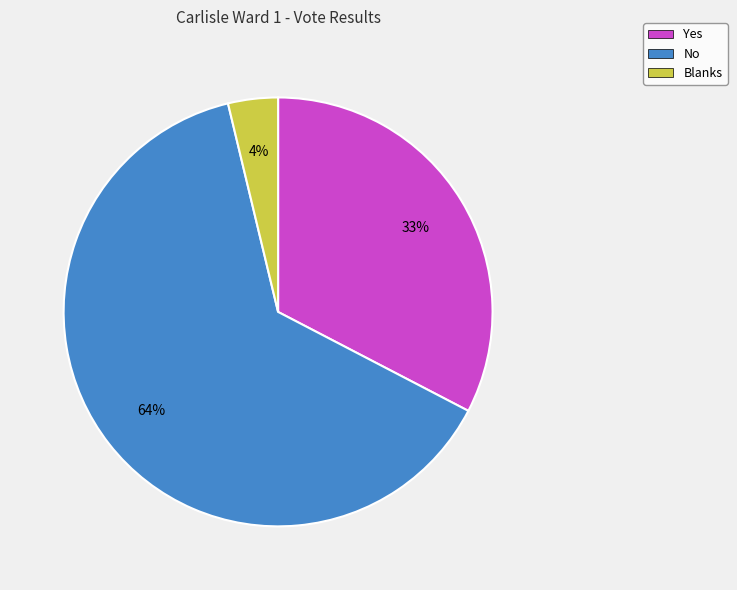

To the nearest percent, what is the combined percentage of No and Yes?

96%